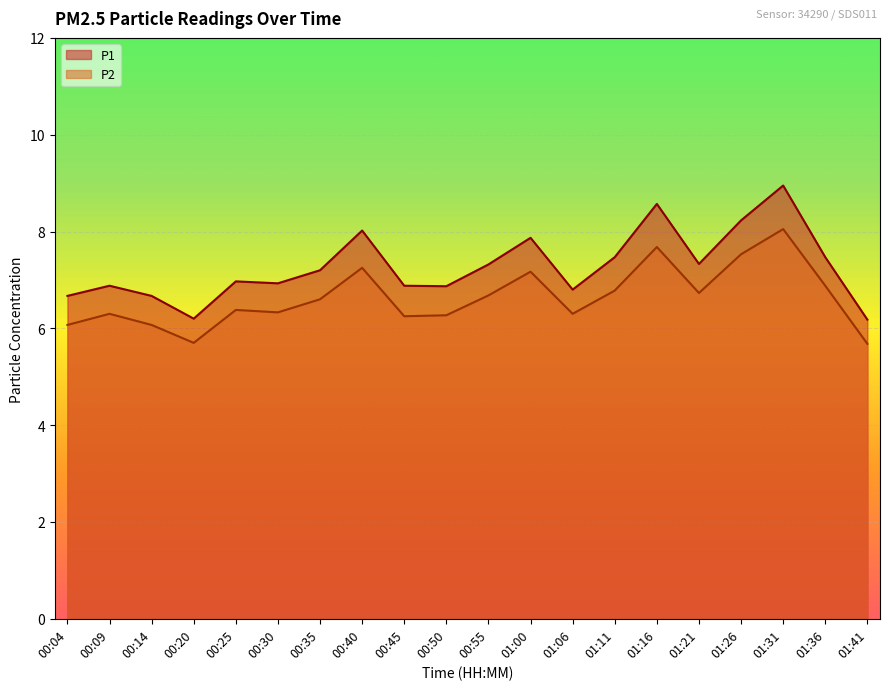

What is the smallest value displayed?

5.7